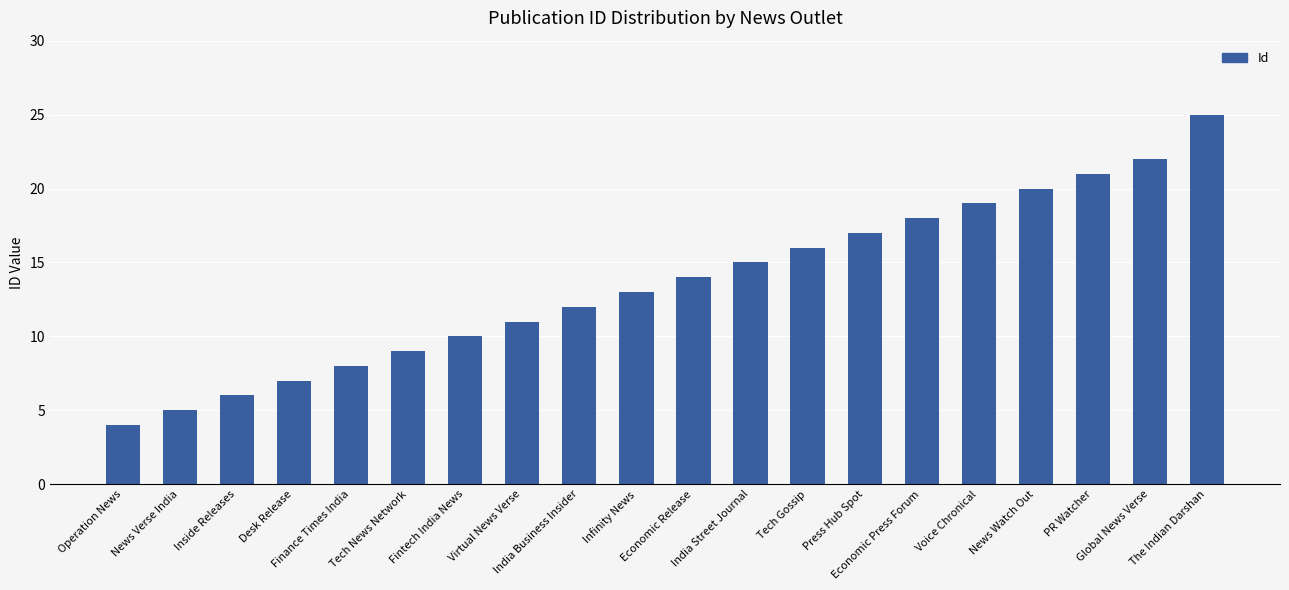

What is the difference between the maximum and minimum values?

21